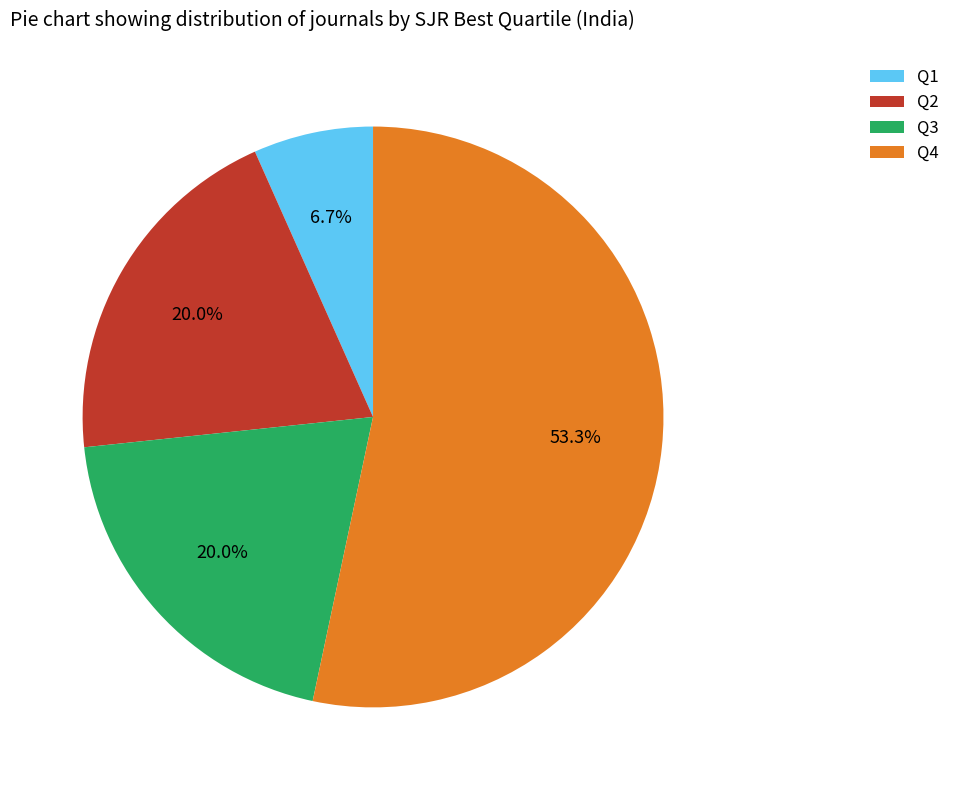

The Q3 slice represents 20% of the pie. True or false?

True